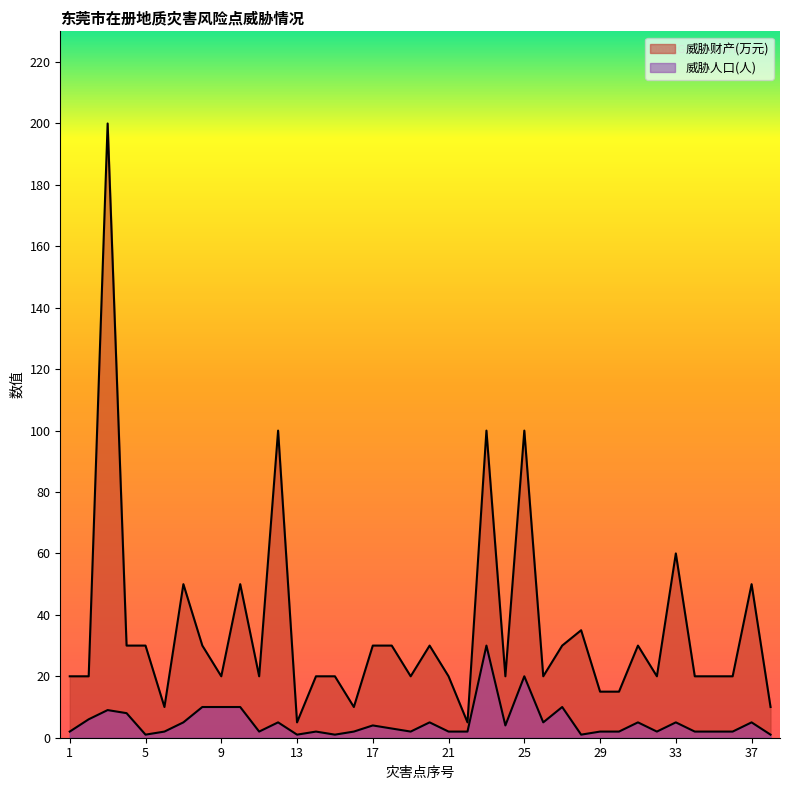

Is it true that 威胁人口(人) equals 1 at 15?

True